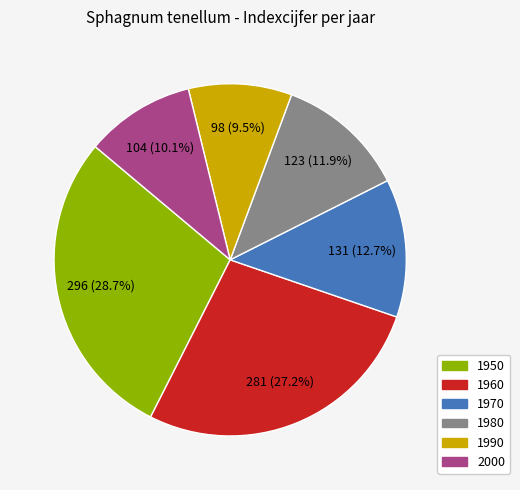

Which category has the smallest portion of the pie?

1990